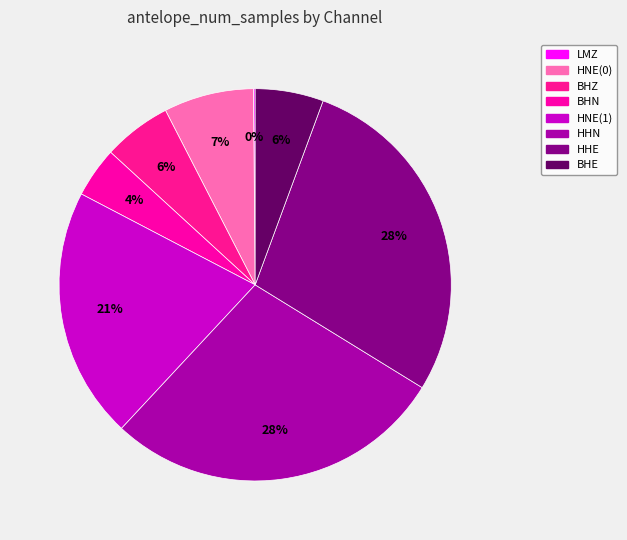

What is the total percentage of HHE and HNE(0)?

35.6%